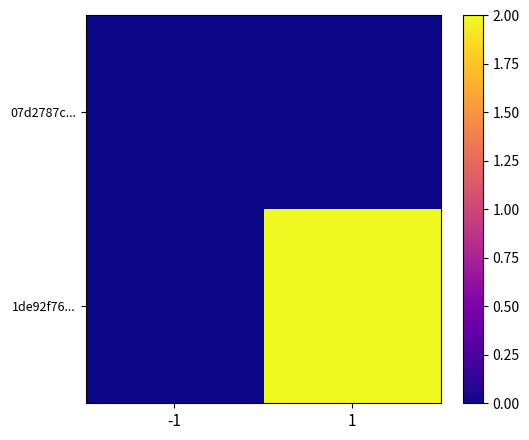

How many series are shown in this chart?

2